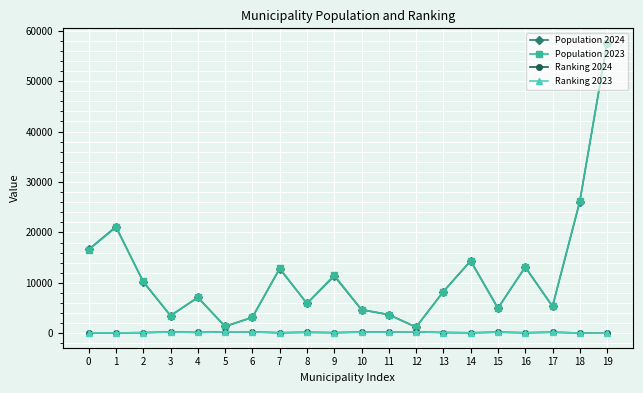

What is the value of the Population 2023 point at the 17th from the left?

13182